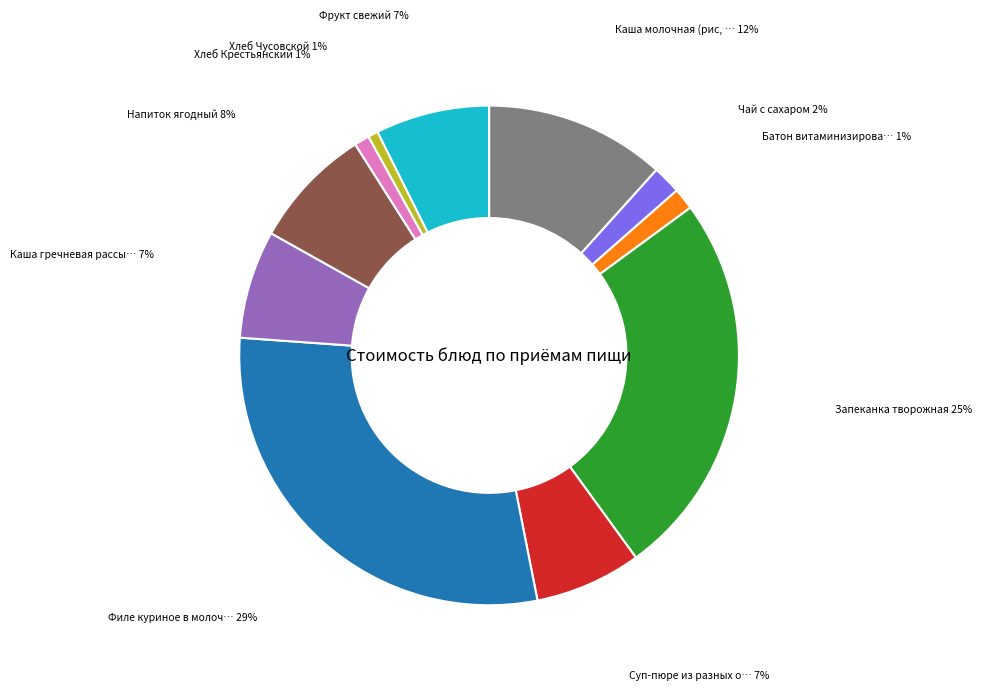

Is there any slice that represents more than half of the pie?

No